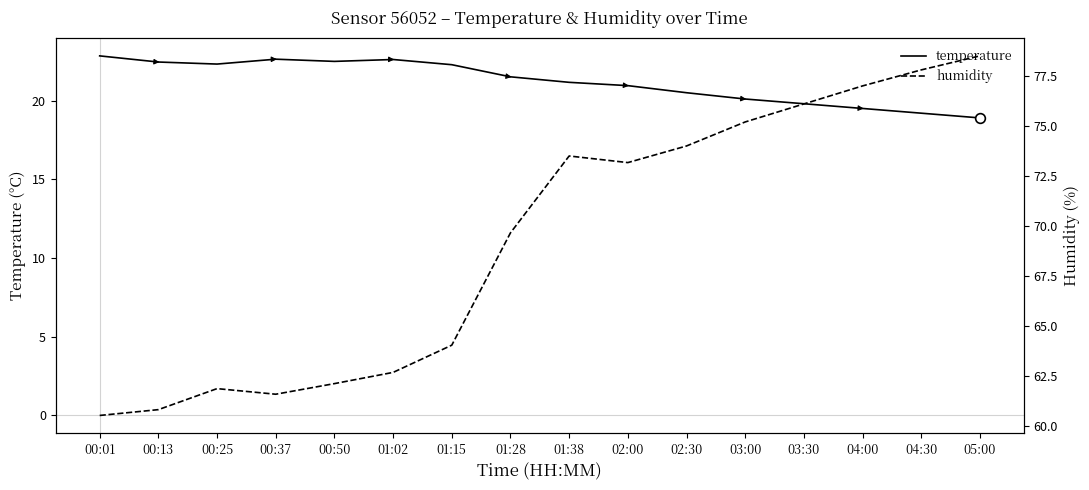

The temperature series shows 34.0 at 01:38. True or false?

False